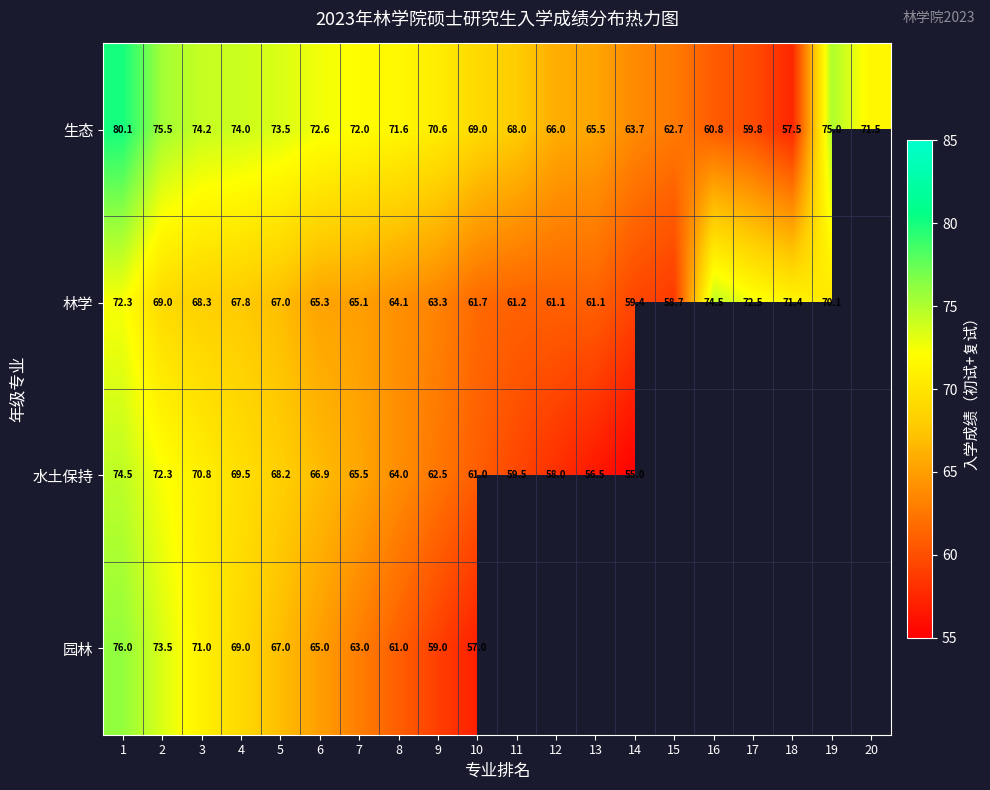

At 8, list the series in order from largest to smallest.

生态, 林学, 水土保持, 园林